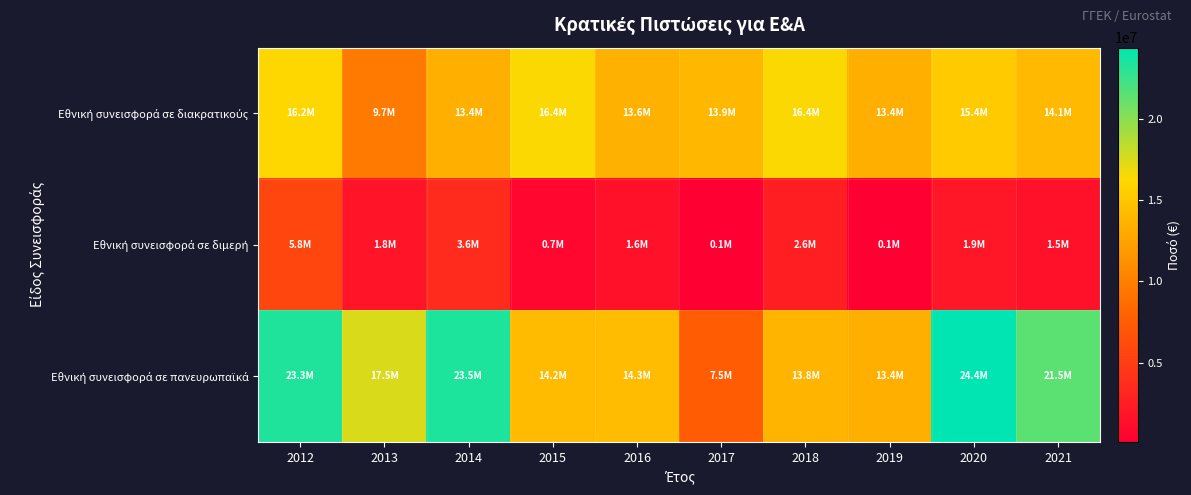

What is the spread (max minus min) of values at 2020?

22480000